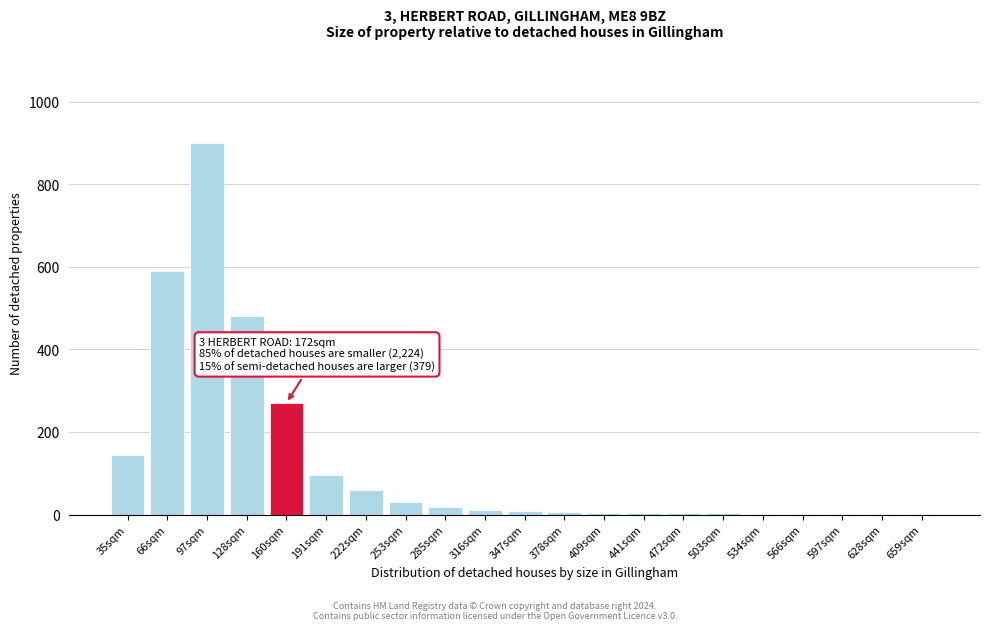

The chart shows a value of 3 at 503sqm. True or false?

True